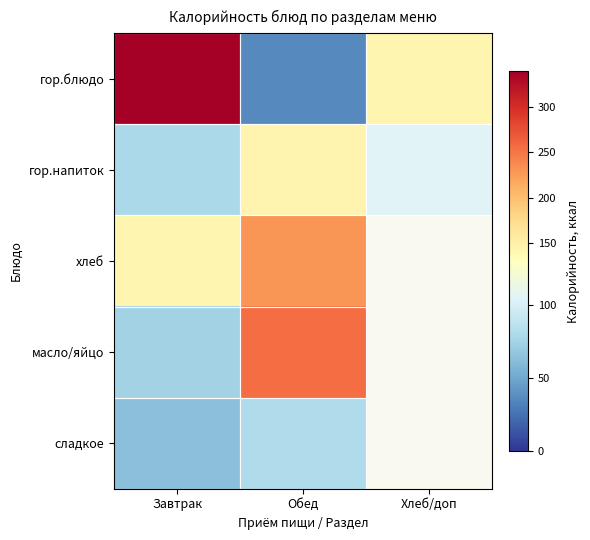

Between Завтрак and Хлеб/доп, which series saw the biggest shift?

гор.блюдо